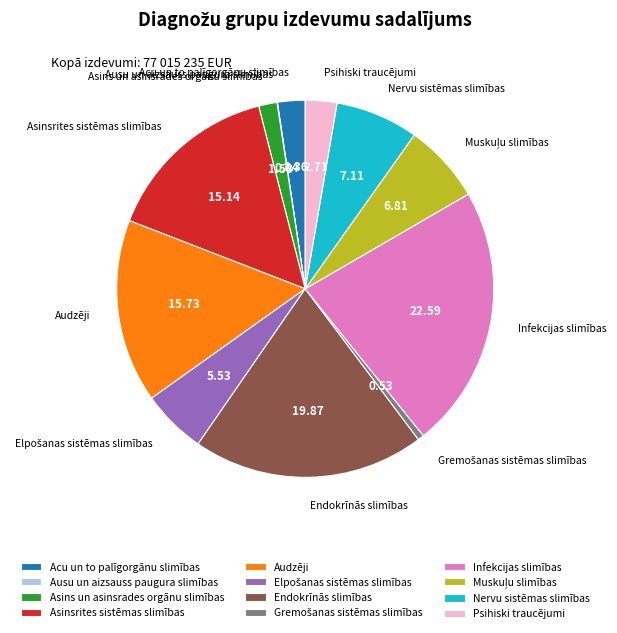

What is the largest slice in the pie chart?

Infekcijas slimības